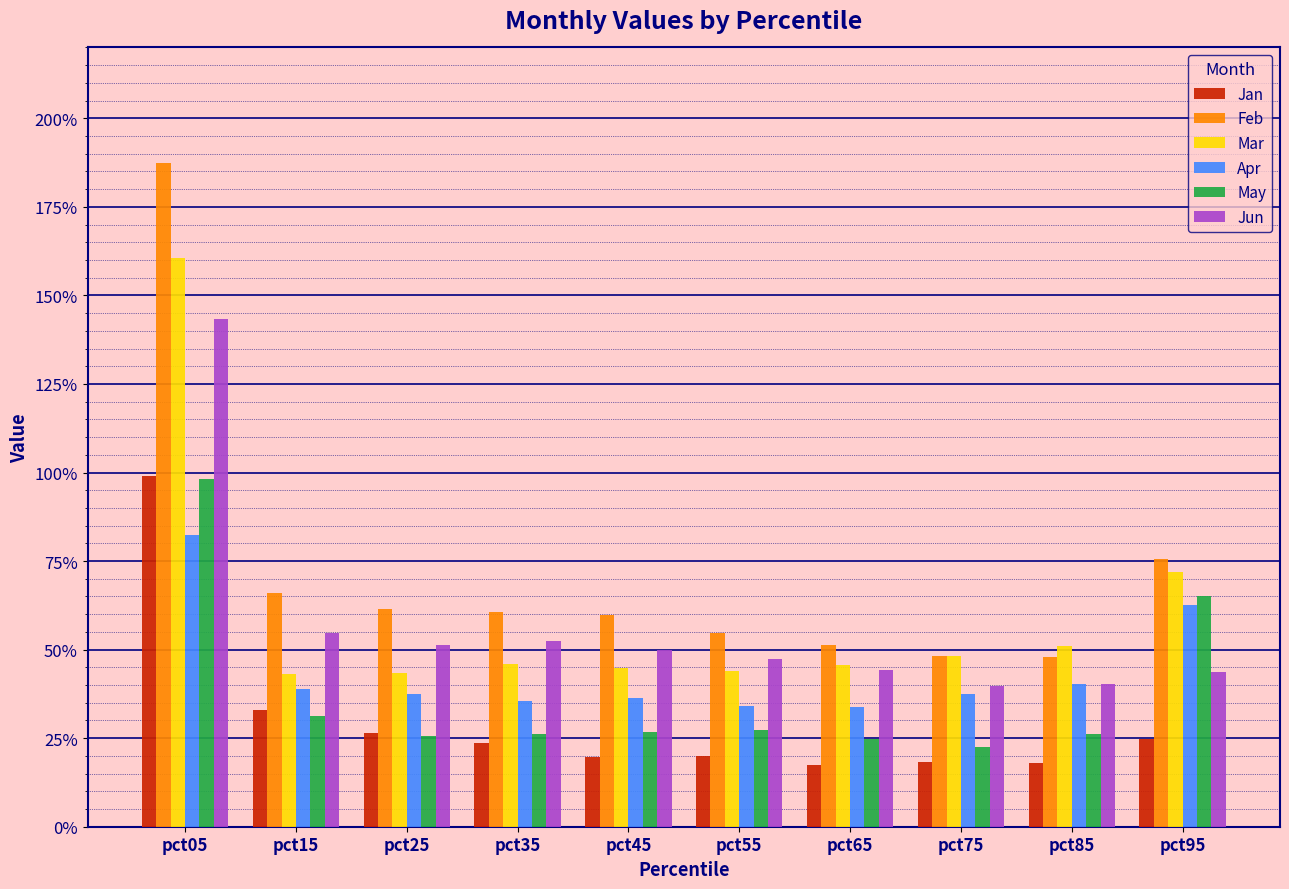

Does the chart contain stacked bars?

No